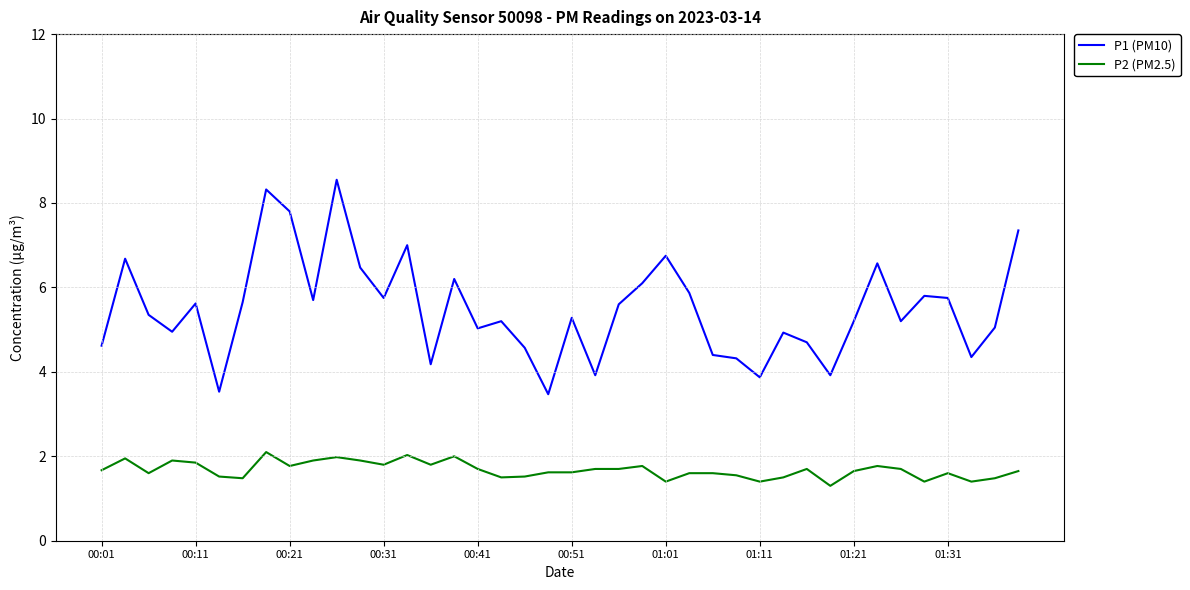

List the series in order of their peak value, lowest first.

P2 (PM2.5), P1 (PM10)